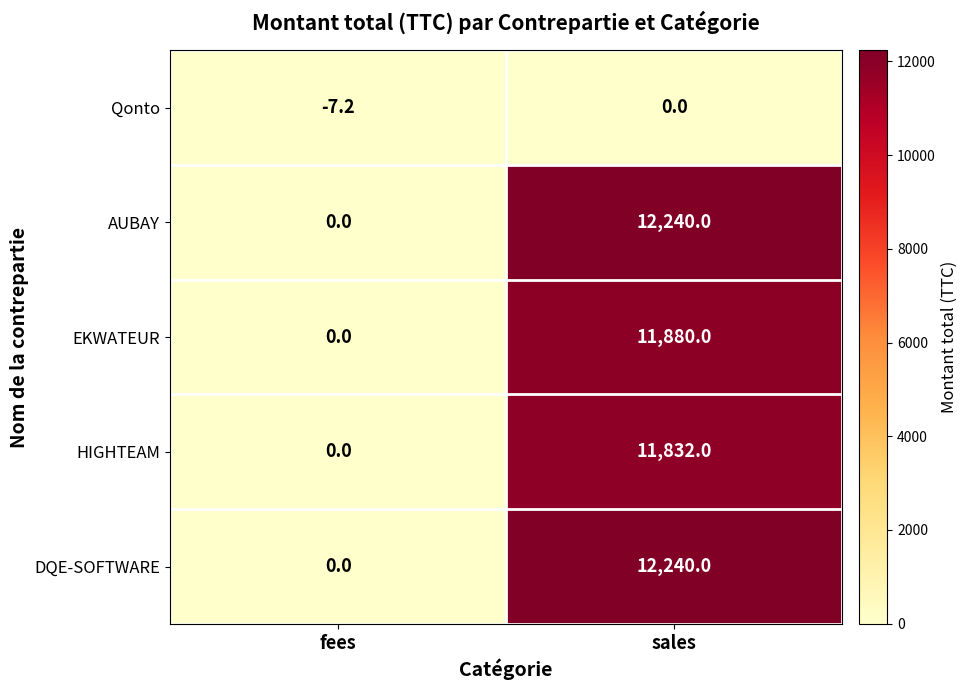

Which label corresponds to the largest value in the chart?

sales